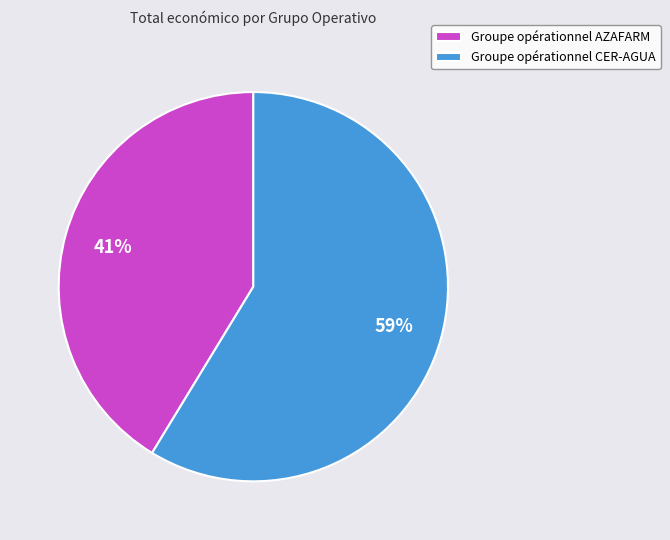

True or false: Groupe opérationnel CER-AGUA accounts for 59% of the total.

True